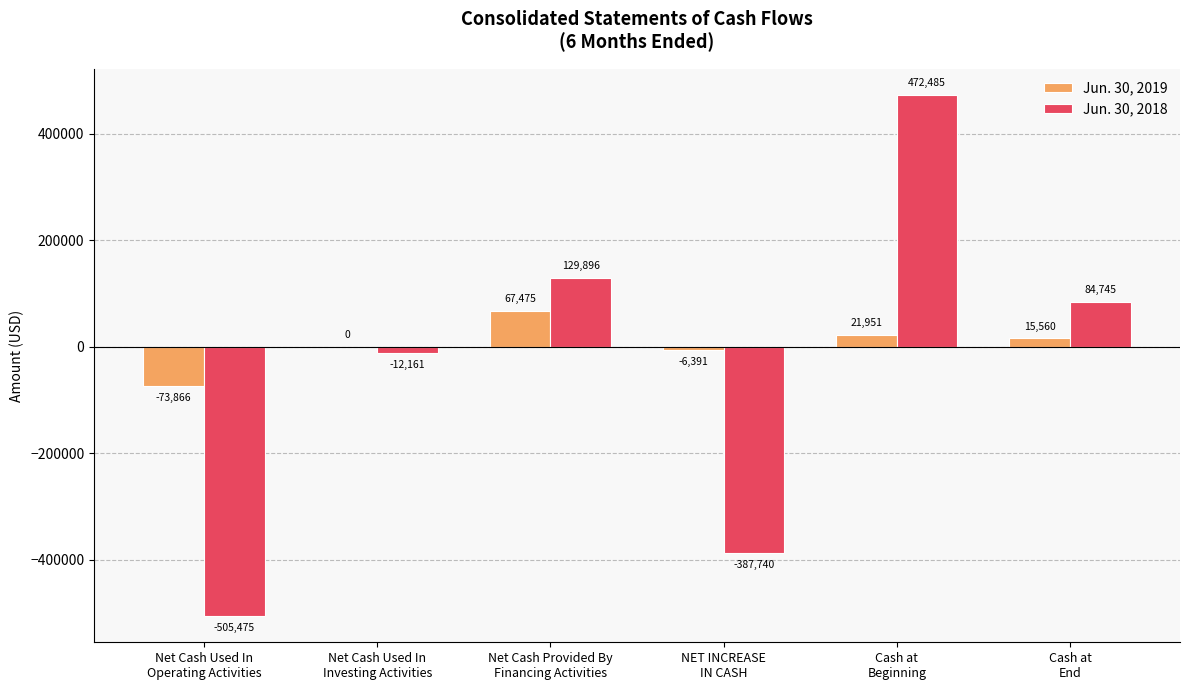

Reading left to right, transcribe all the data shown in this chart.

Jun. 30, 2019: -73866	0	67475	-6391	21951	15560
Jun. 30, 2018: -505475	-12161	129896	-387740	472485	84745